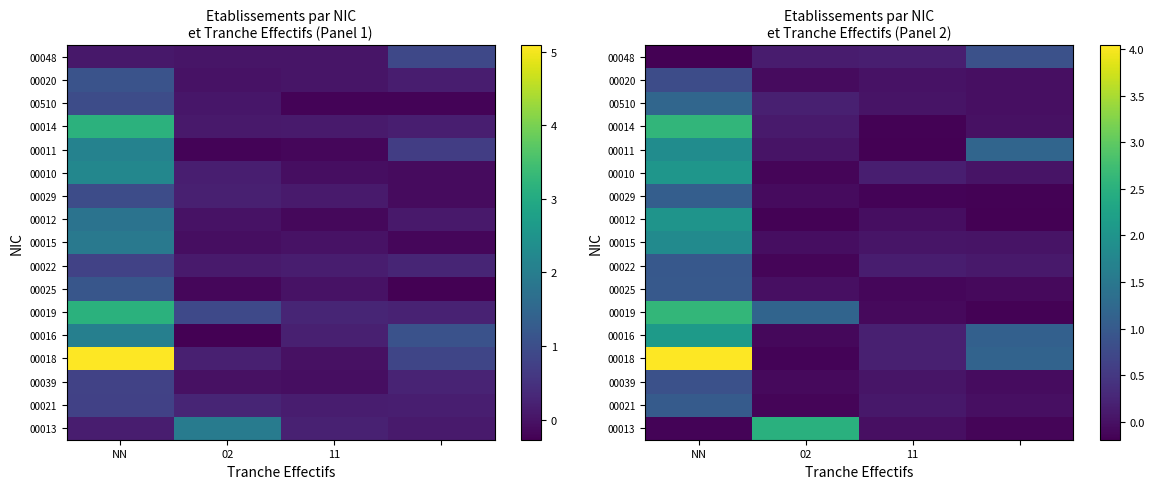

What is the total value across all series at 11?

0.3